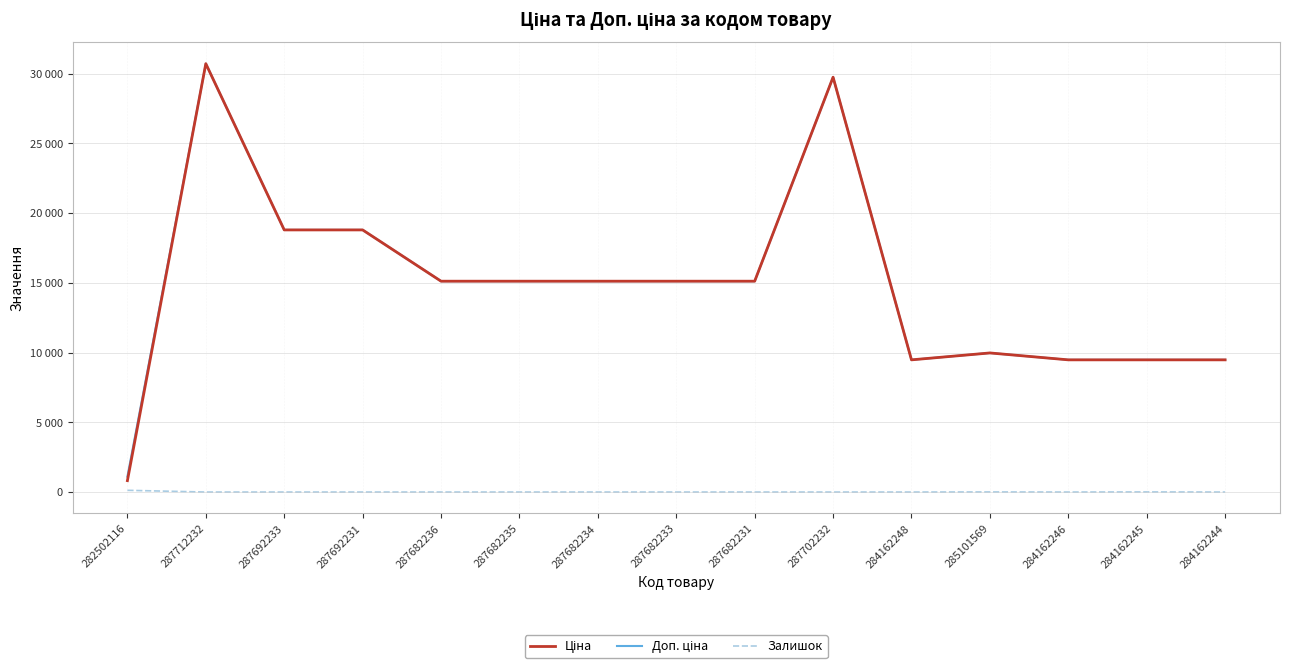

Which series changed the most between 287682234 and 287682233?

Ціна